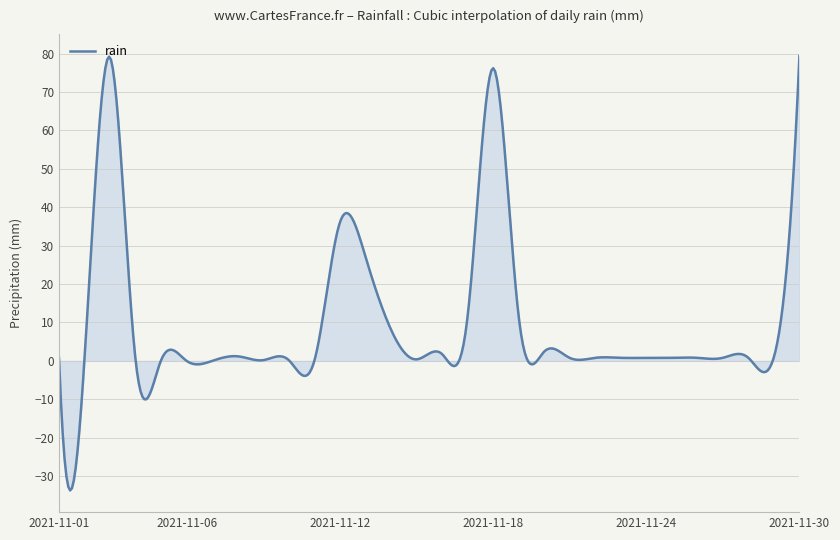

What is the greatest value displayed?

79.4